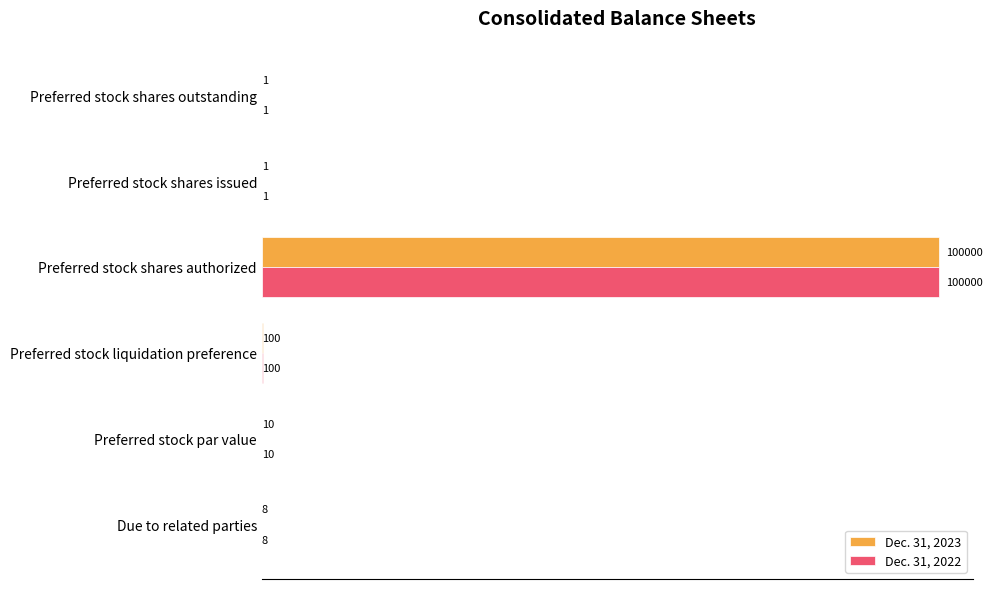

At which label does Dec. 31, 2022 reach its peak?

Preferred stock shares authorized